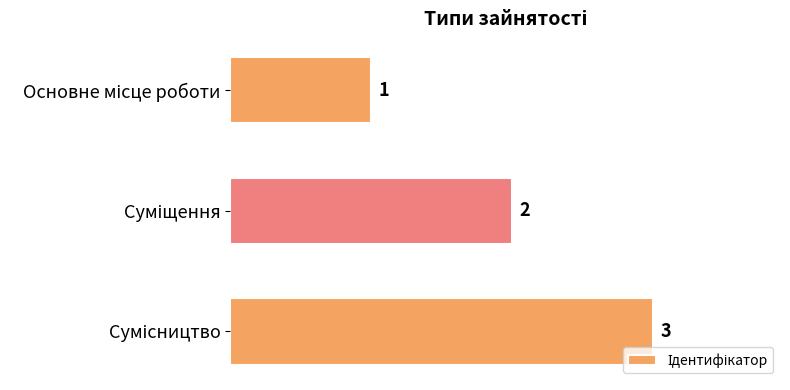

What is the value of the 1st bar from the top?

1